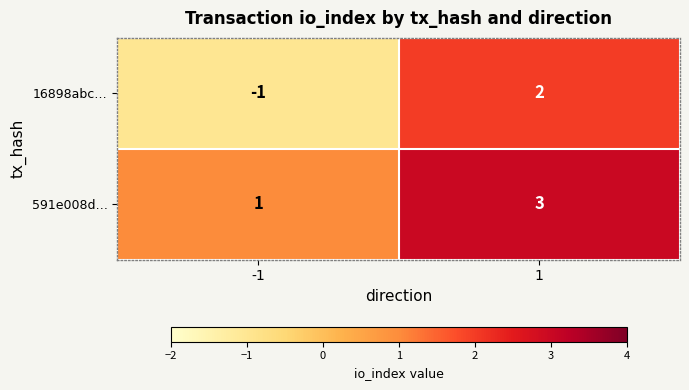

The value of 591e008d… at -1 is 1. True or false?

True